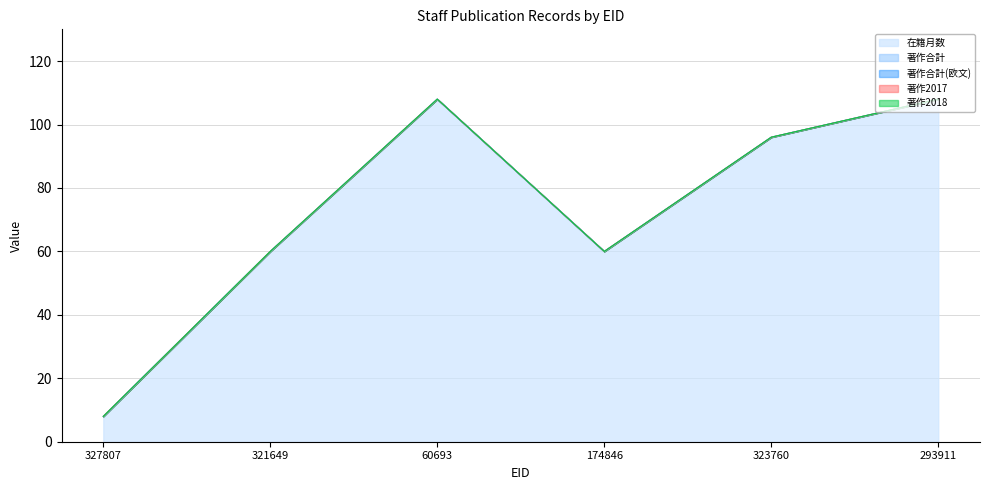

How many lines are shown in the chart?

5